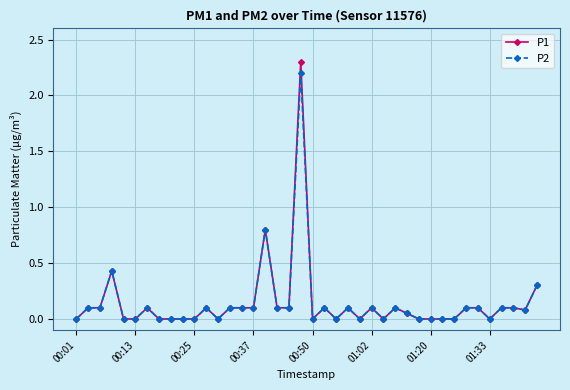

What is the maximum value shown in the chart?

2.3